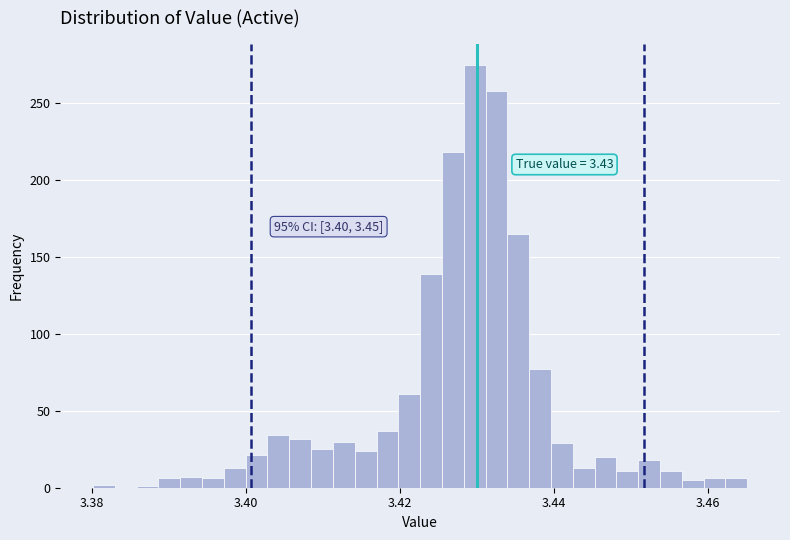

Around what value on the x-axis is the tallest bar? Give the approximate position of its centre, as read against the axis.

3.430